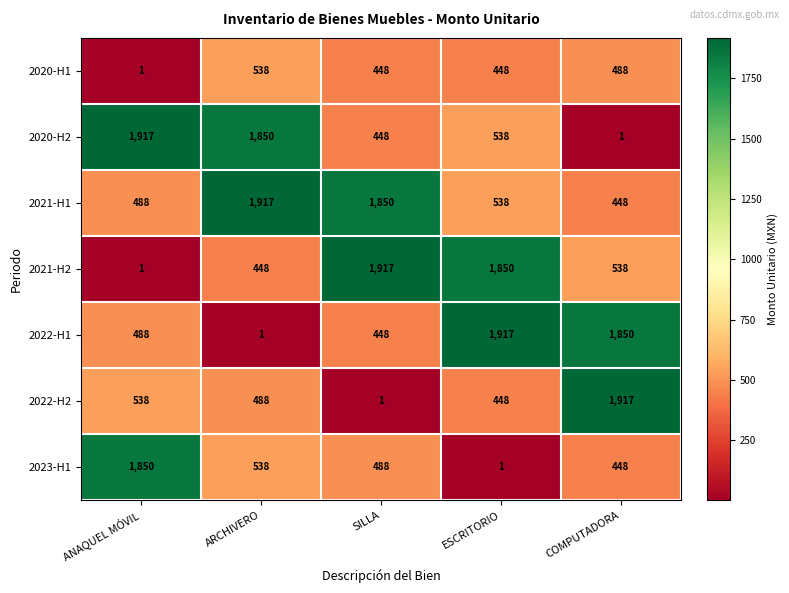

What is the approximate value of 2022-H2 at ESCRITORIO, to the nearest 100?

400